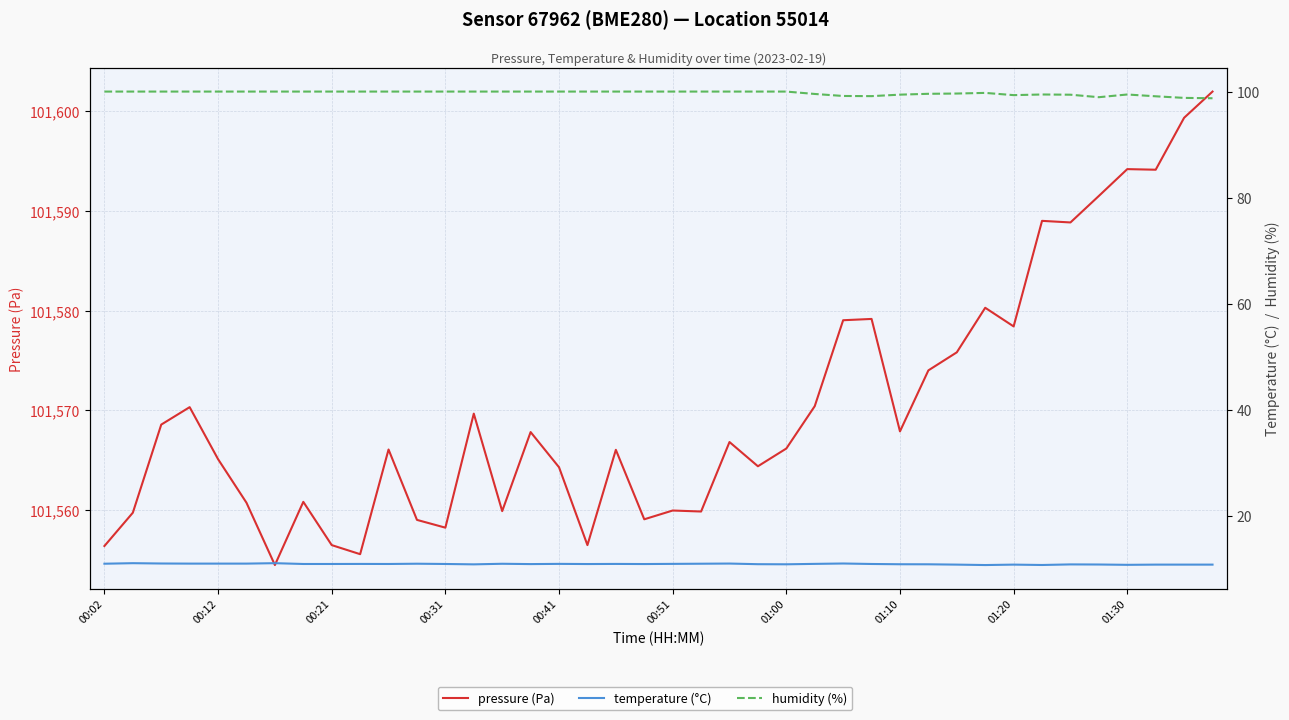

True or false: humidity (%) and pressure (Pa) intersect in this chart.

False